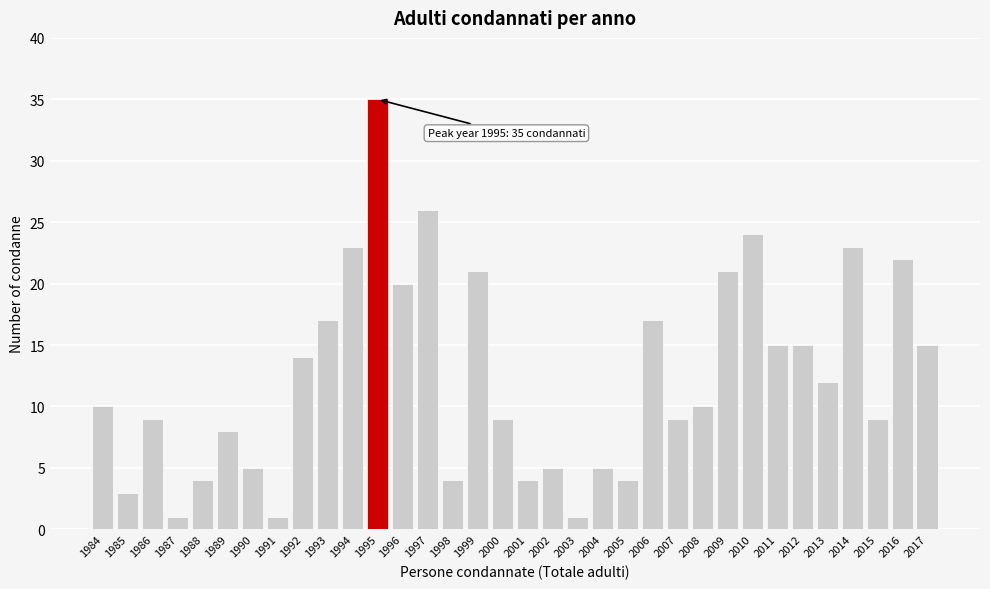

Between 2015 and 2002, which is larger?

2015